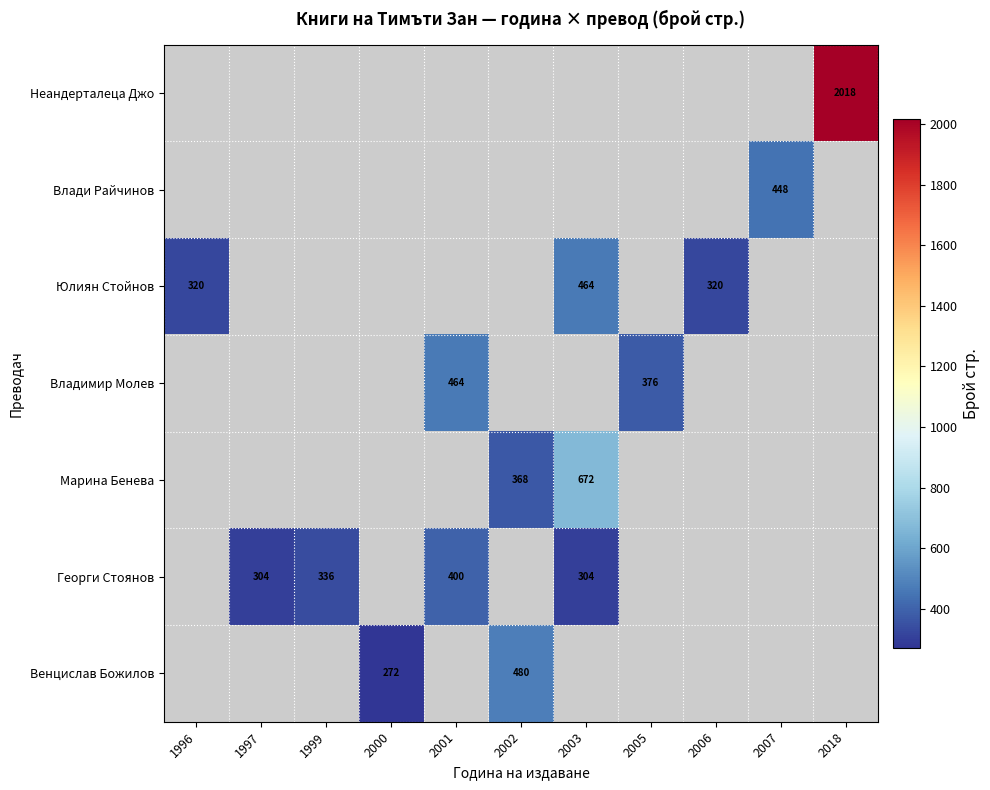

What is the greatest value displayed?

2018.0